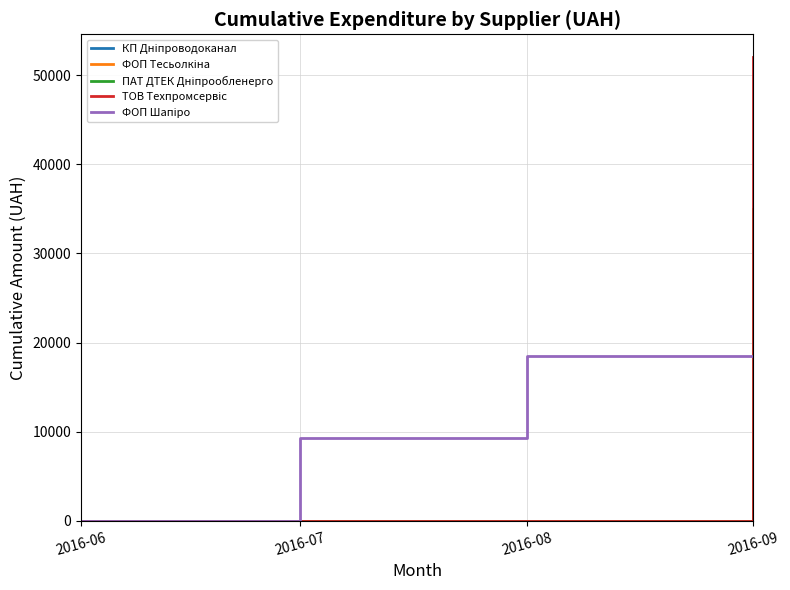

What is the spread (max minus min) of values at 2016-09?

41482.3